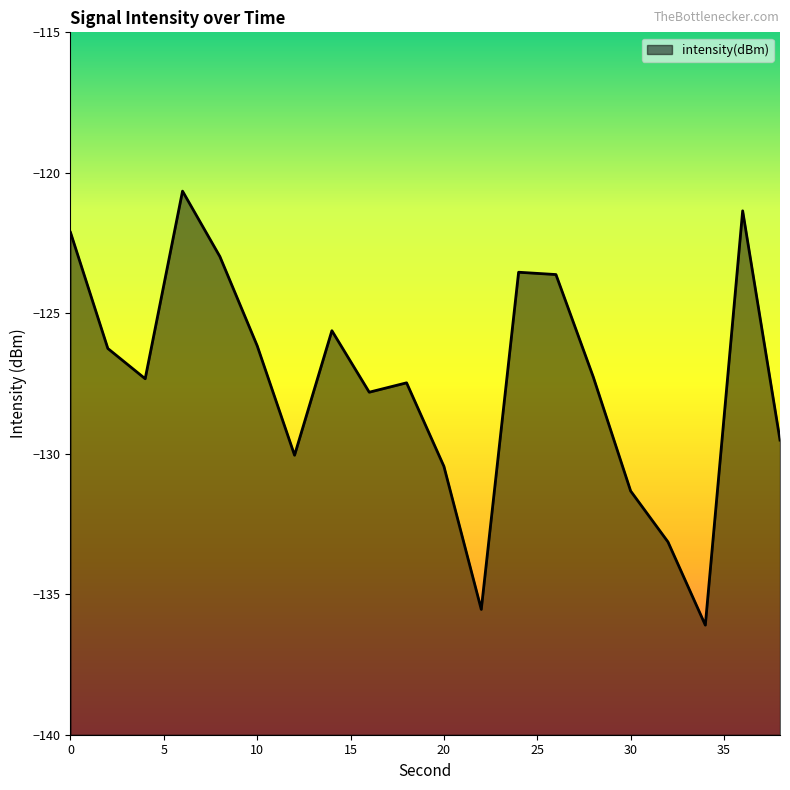

List the labels in order of value, largest first.

6, 36, 0, 8, 24, 26, 14, 10, 2, 28, 4, 18, 16, 38, 12, 20, 30, 32, 22, 34